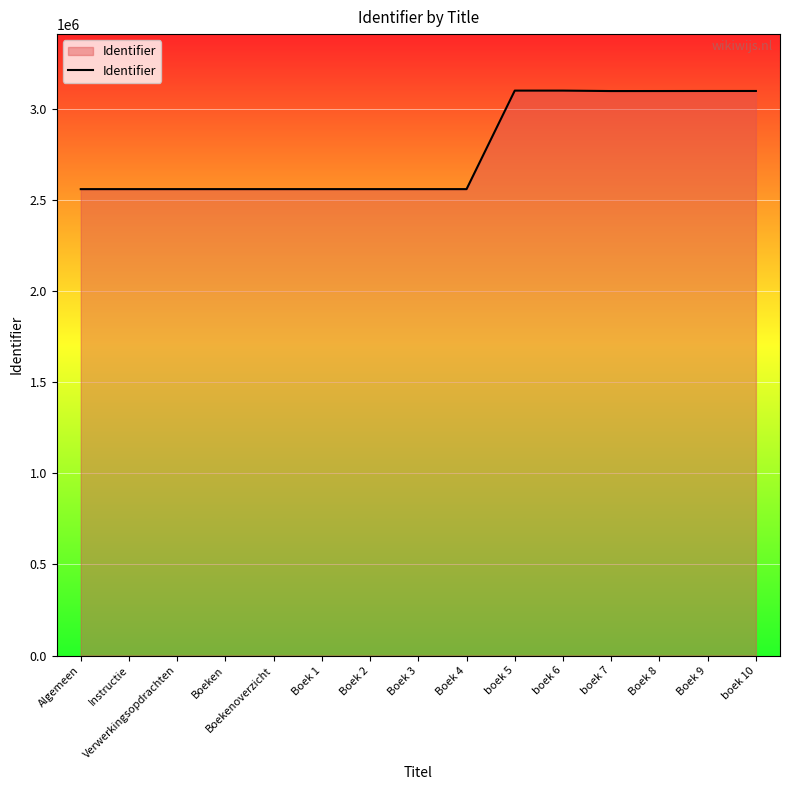

Is it true that the value at Boek 9 is 1878529?

False